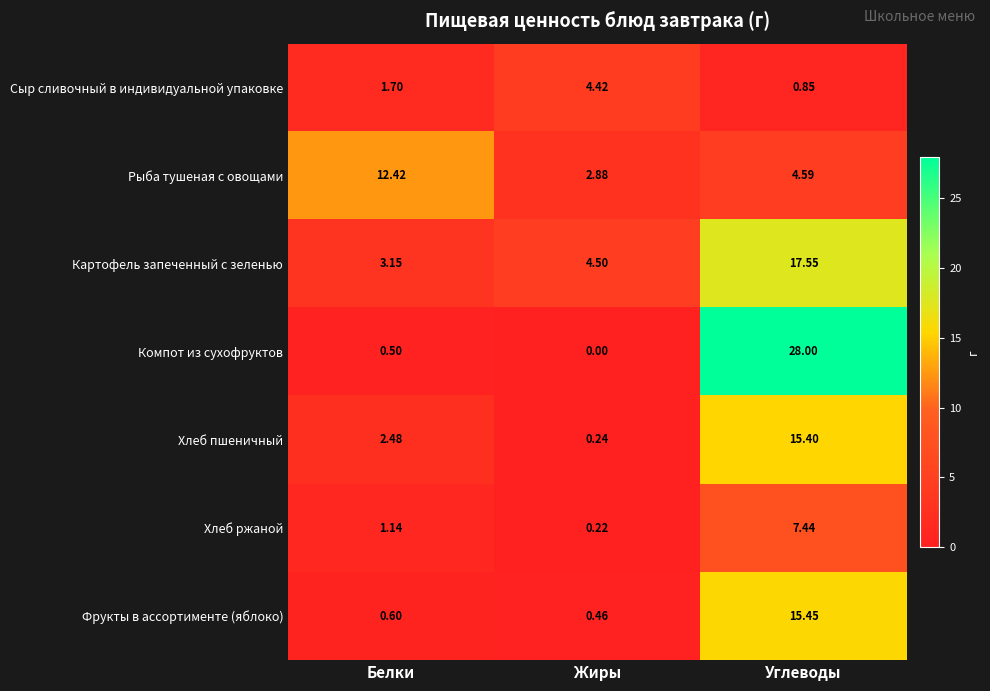

Which series changed the most between Жиры and Углеводы?

Компот из сухофруктов